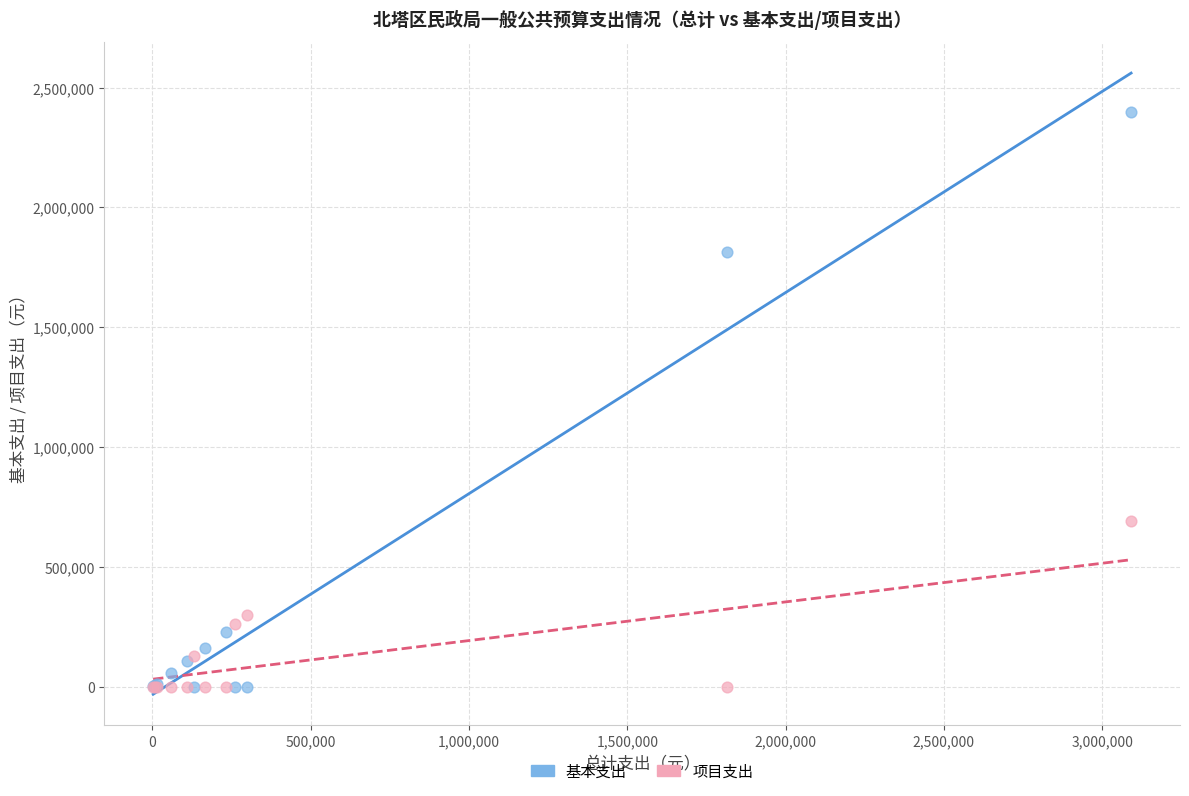

What are all the series names shown in the legend?

基本支出, 项目支出